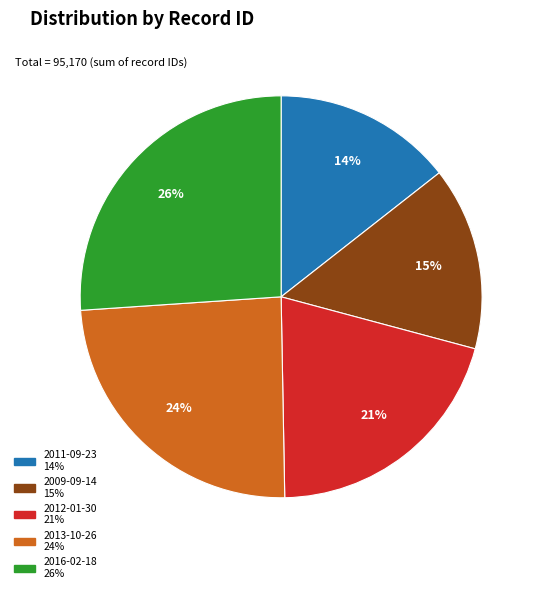

How many segments does this pie chart have?

5